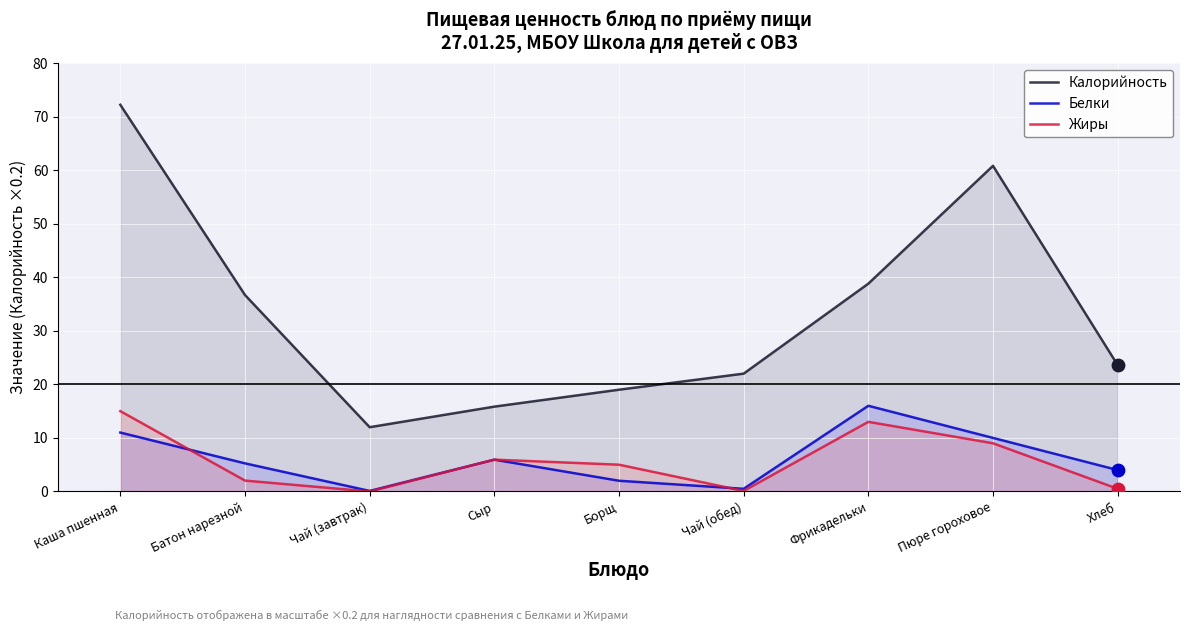

At which category is the sum across all series the highest?

Каша пшенная